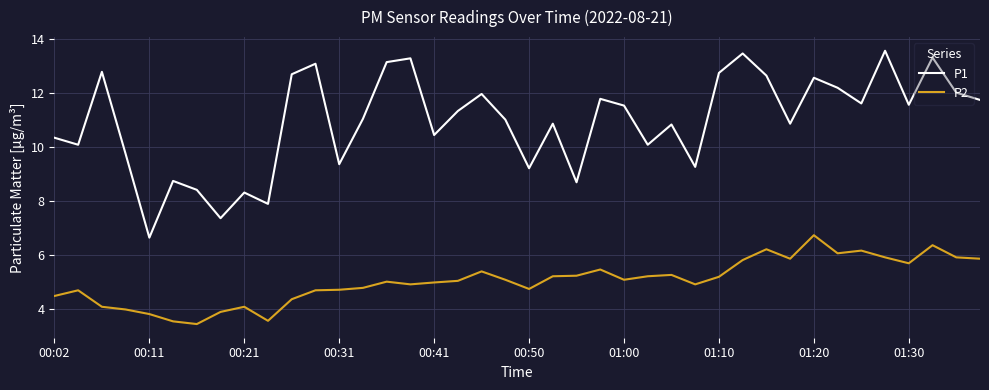

Does the chart display data point markers on the line(s)?

No